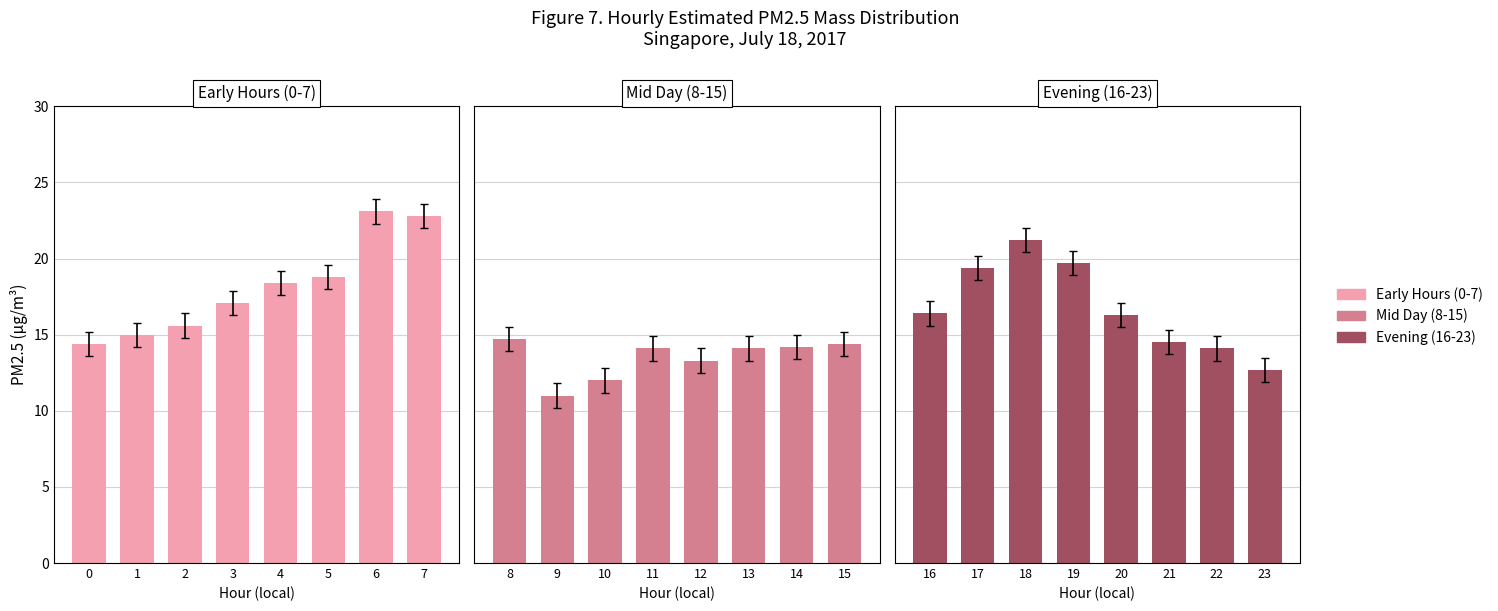

What are all the series names shown in the legend?

Early Hours (0-7), Mid Day (8-15), Evening (16-23)